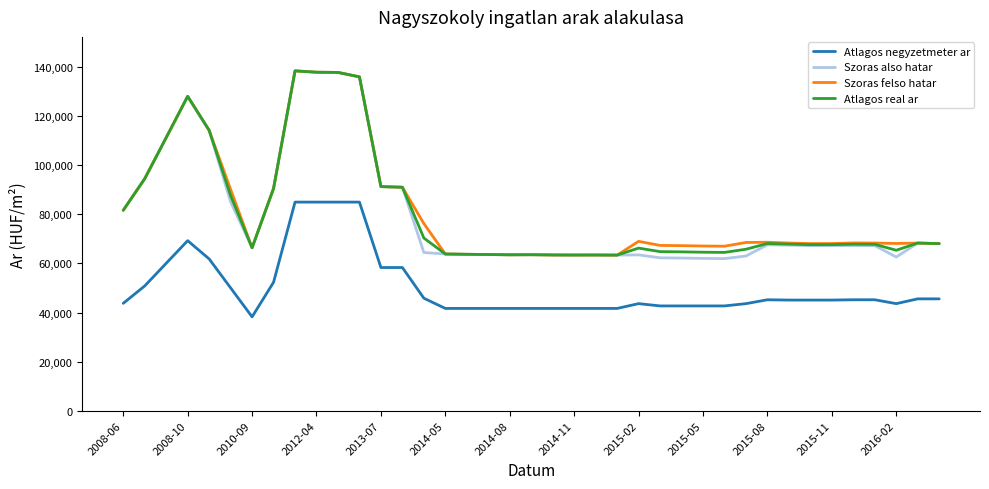

True or false: Atlagos negyzetmeter ar and Atlagos real ar intersect in this chart.

False